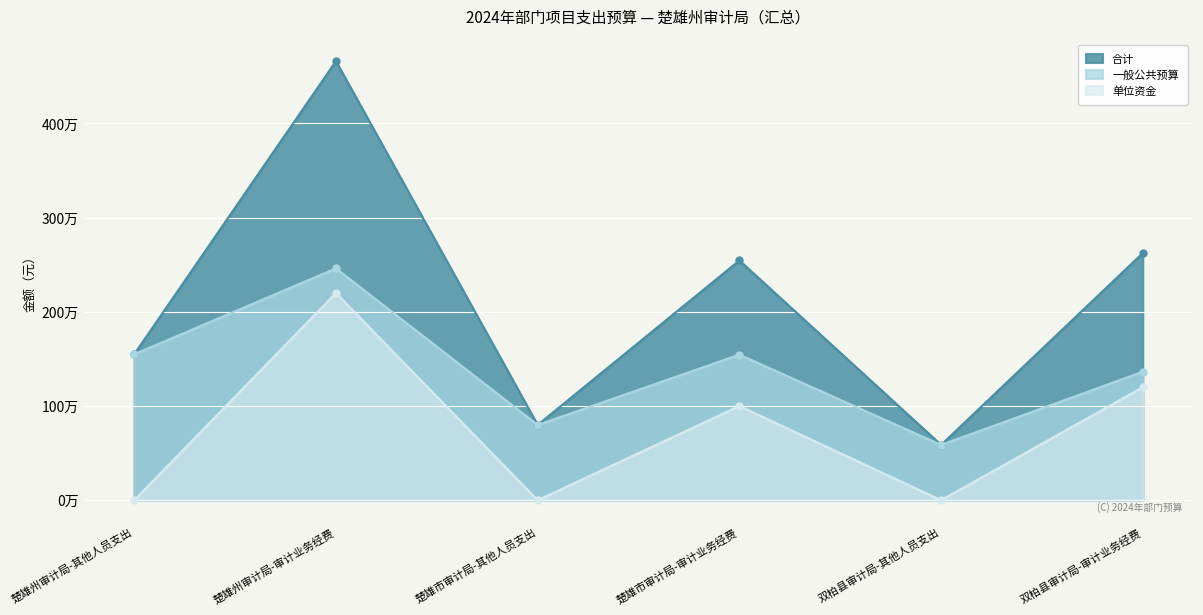

At 双柏县审计局-其他人员支出, list the series in order from largest to smallest.

合计, 一般公共预算, 单位资金